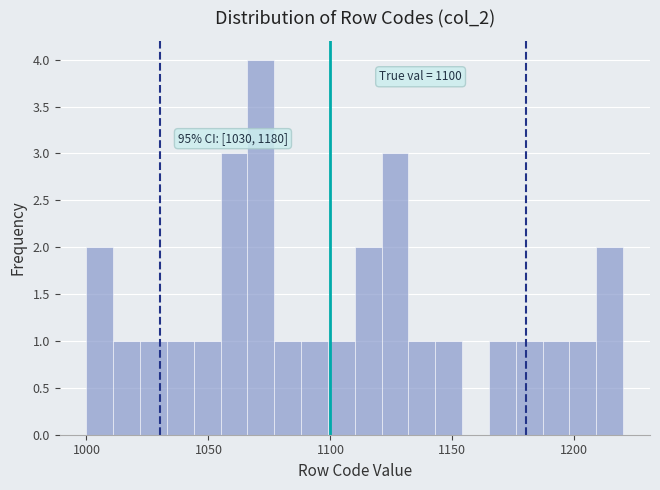

Read against the x-axis, roughly where is the centre of the tallest bar?

1070